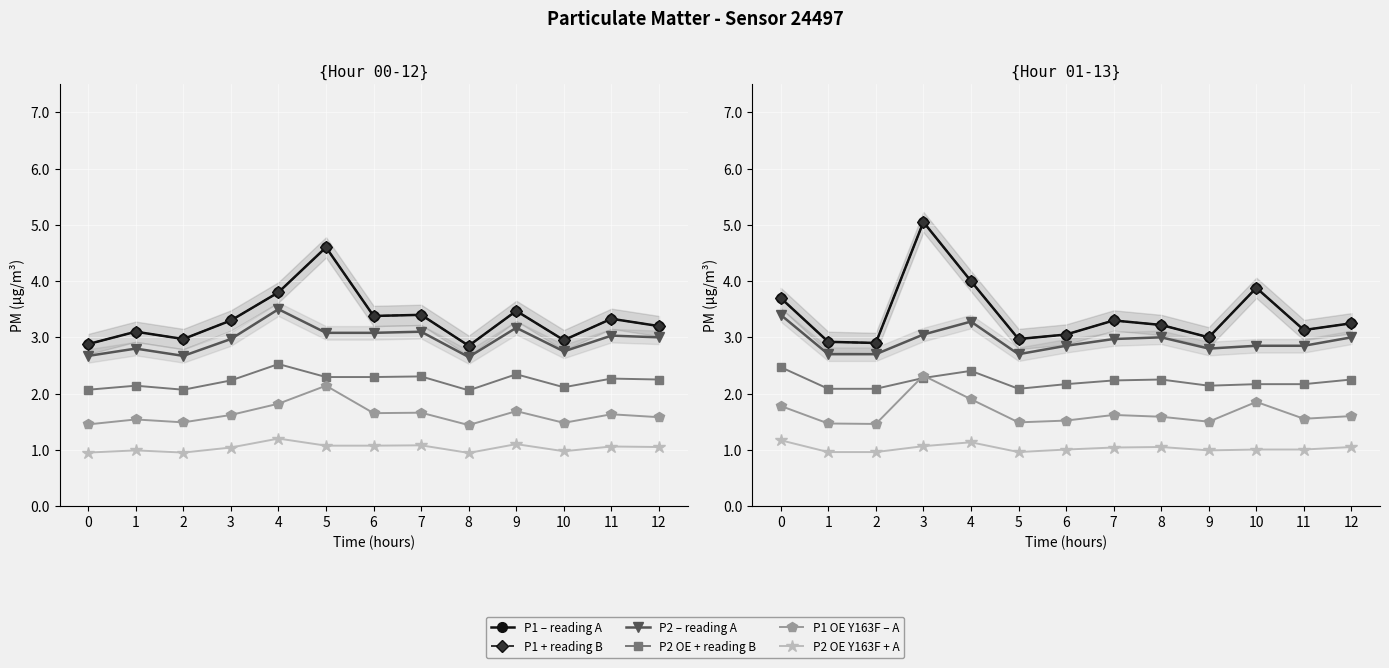

True or false: P2 – reading A and P1 + reading B cross at least once.

False